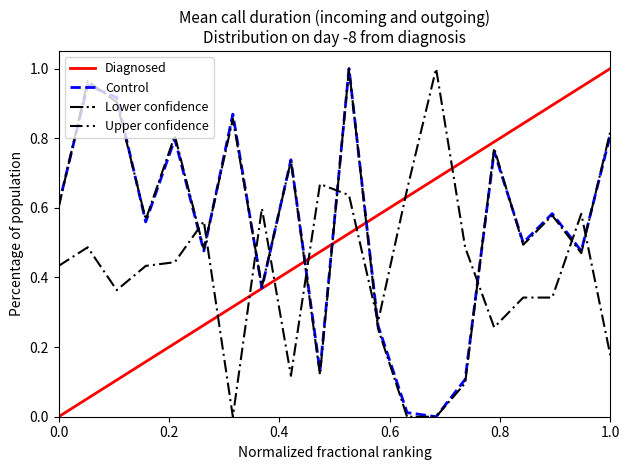

True or false: Lower confidence and Upper confidence cross at least once.

True